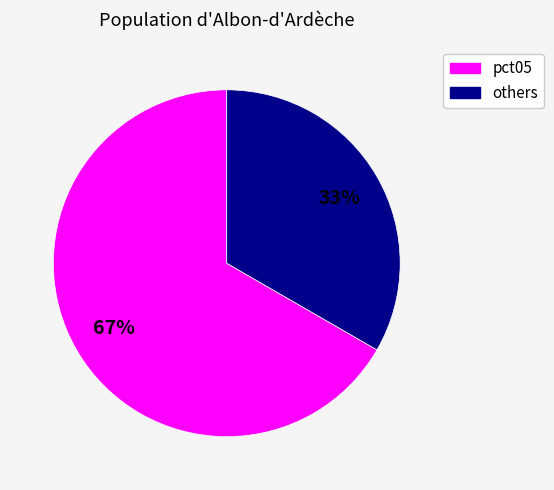

To the nearest percent, what is the average slice percentage?

50%